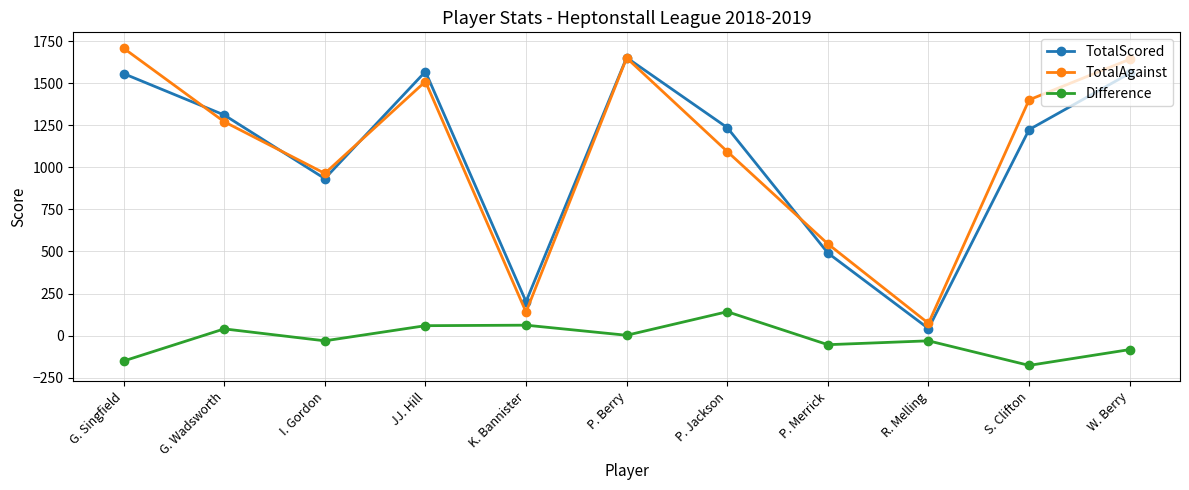

At which category does TotalAgainst reach its first local peak?

JJ. Hill